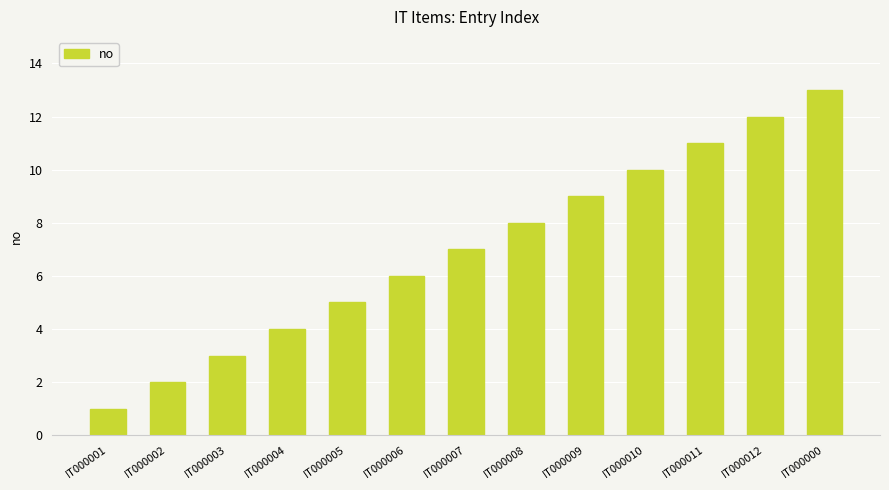

List the labels in order of value, largest first.

IT000000, IT000012, IT000011, IT000010, IT000009, IT000008, IT000007, IT000006, IT000005, IT000004, IT000003, IT000002, IT000001